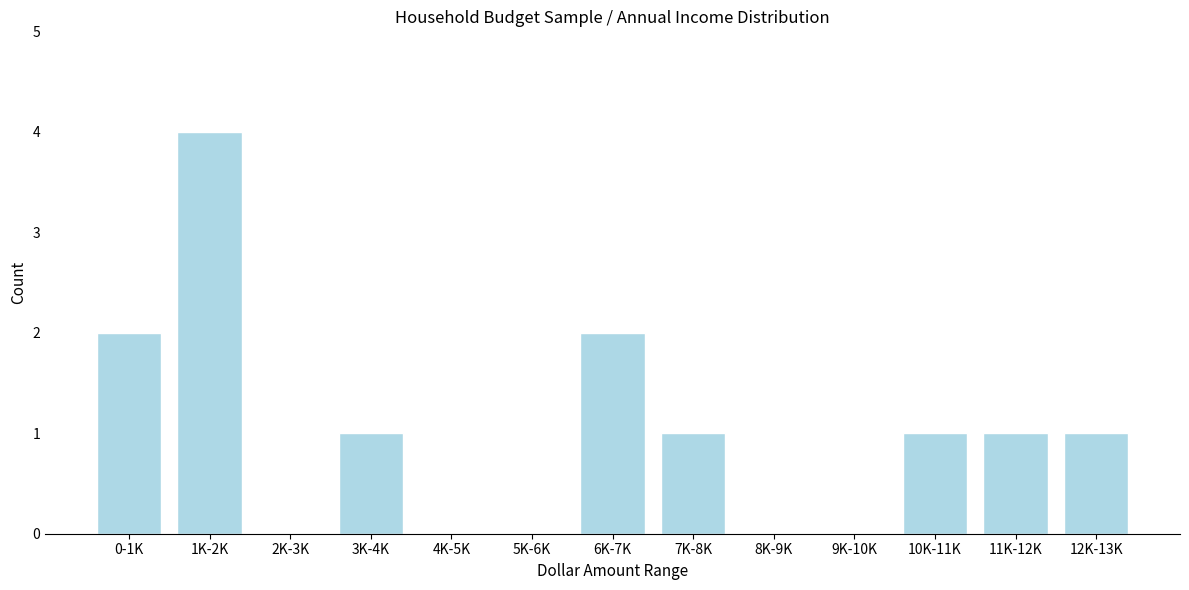

Reading left to right, what are all the values shown in this chart?

0-1K=2	1K-2K=4	2K-3K=0	3K-4K=1	4K-5K=0	5K-6K=0	6K-7K=2	7K-8K=1	8K-9K=0	9K-10K=0	10K-11K=1	11K-12K=1	12K-13K=1